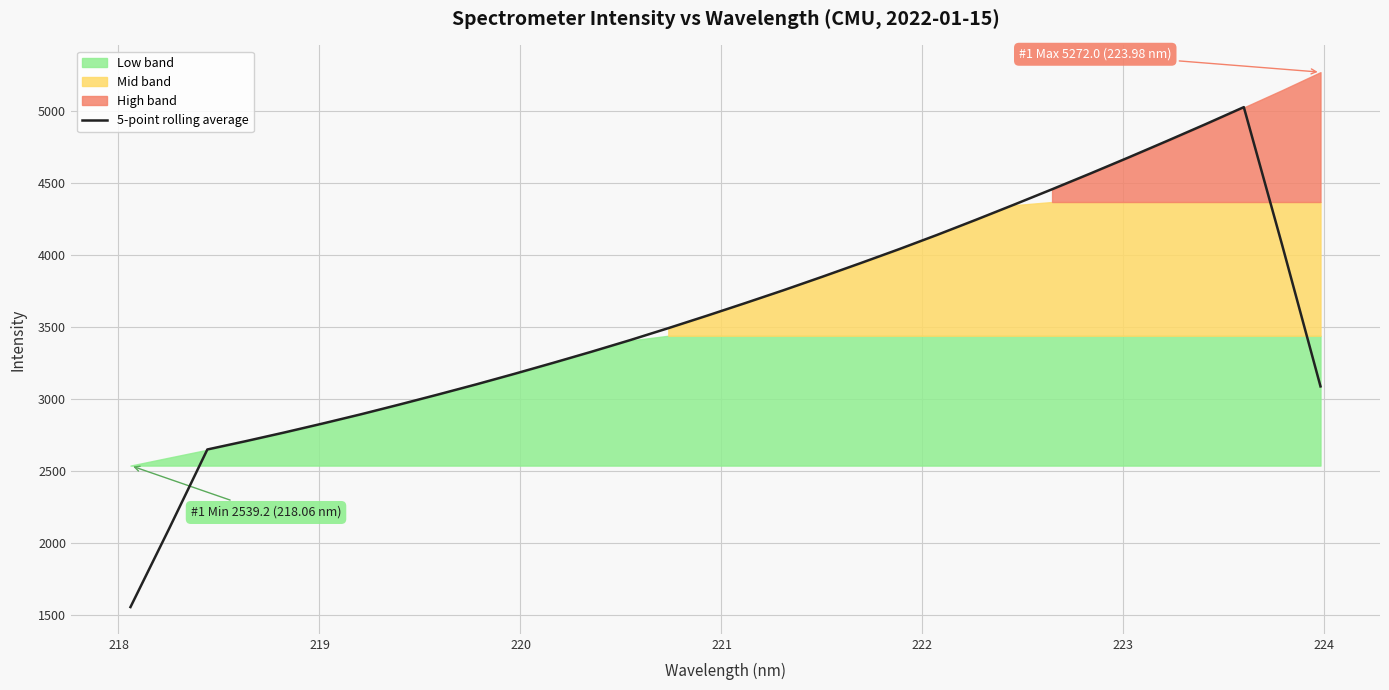

What is the highest value of the 5-point rolling average series?

5029.0